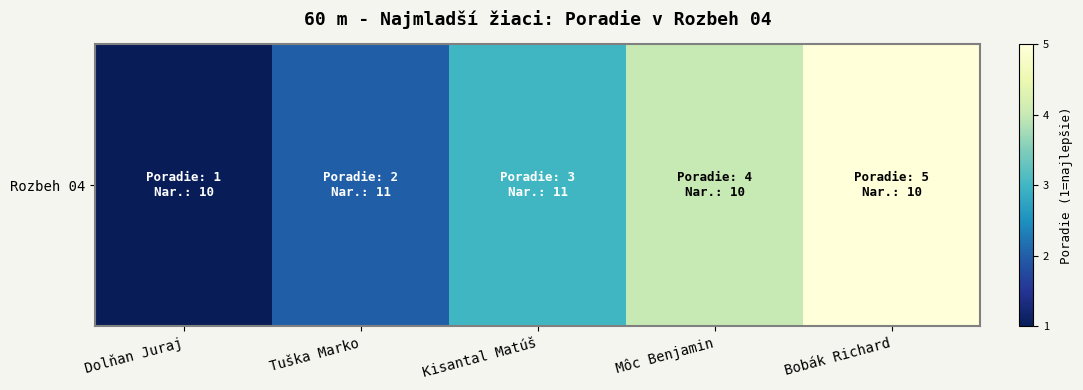

True or false: the data shows 1 at Môc Benjamin.

False